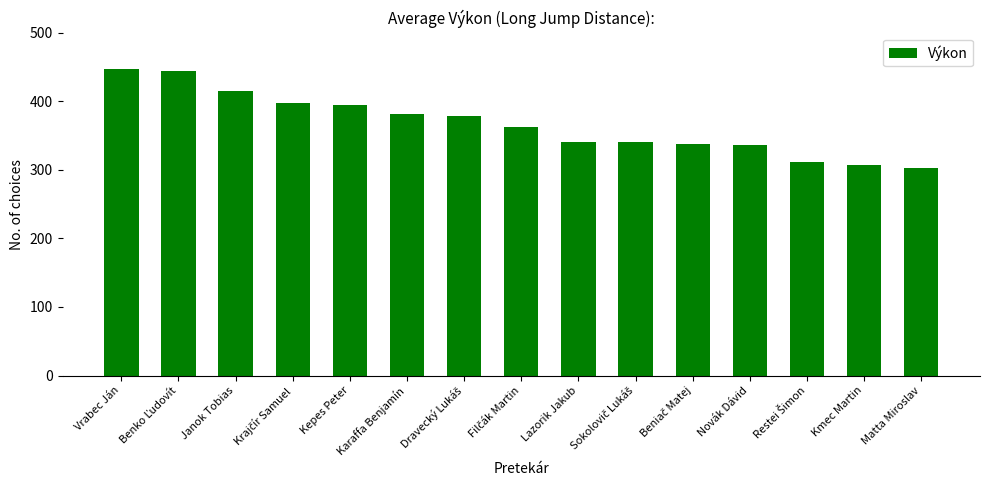

What is the minimum value shown in the chart?

302